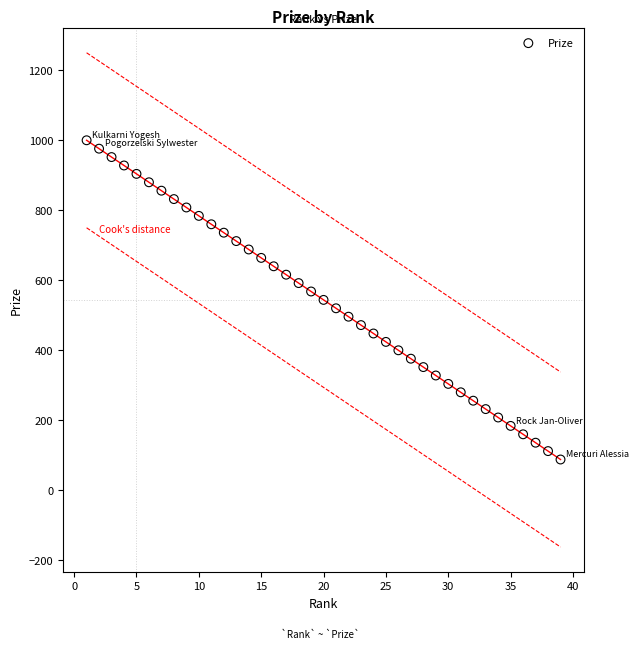

What is the range of Y values (max minus min)?

912